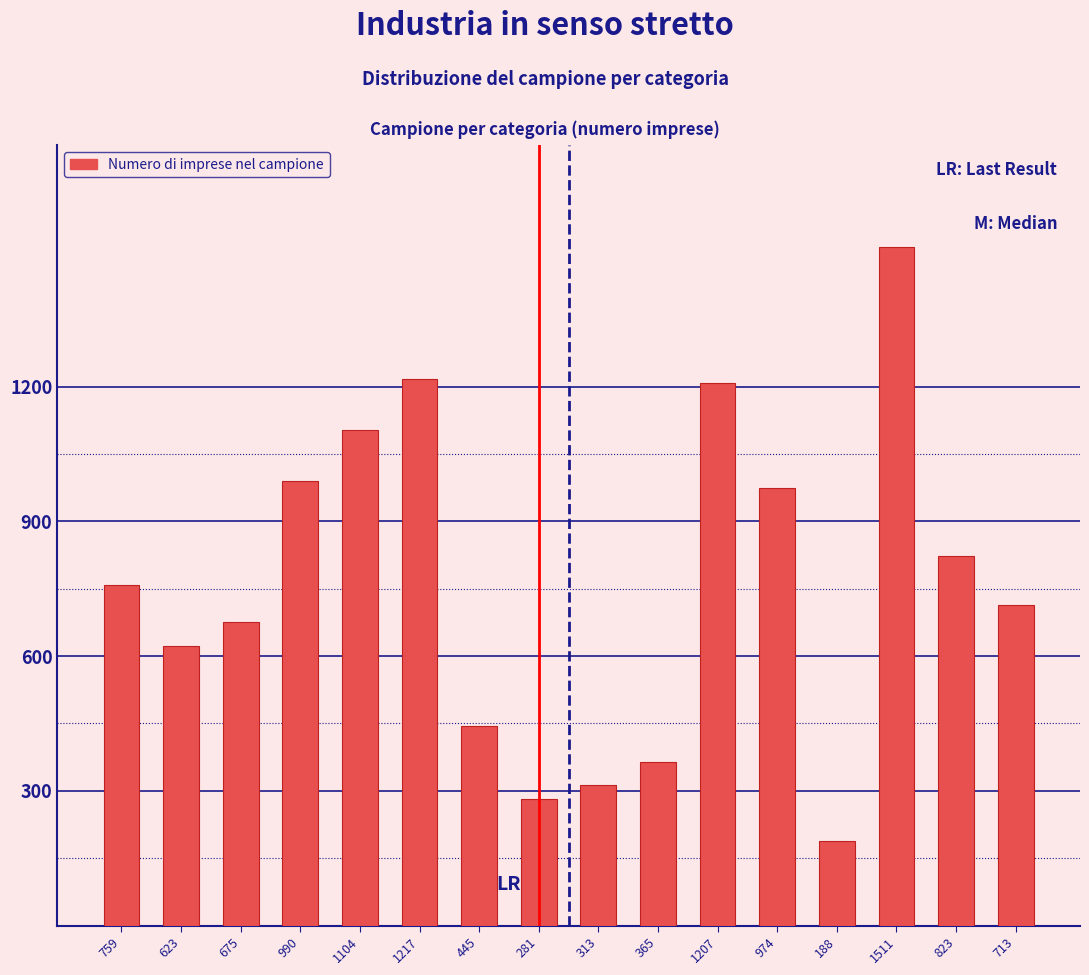

Reading right to left, what are all the values shown in this chart?

713=713	823=823	1511=1511	188=188	974=974	1207=1207	365=365	313=313	281=281	445=445	1217=1217	1104=1104	990=990	675=675	623=623	759=759